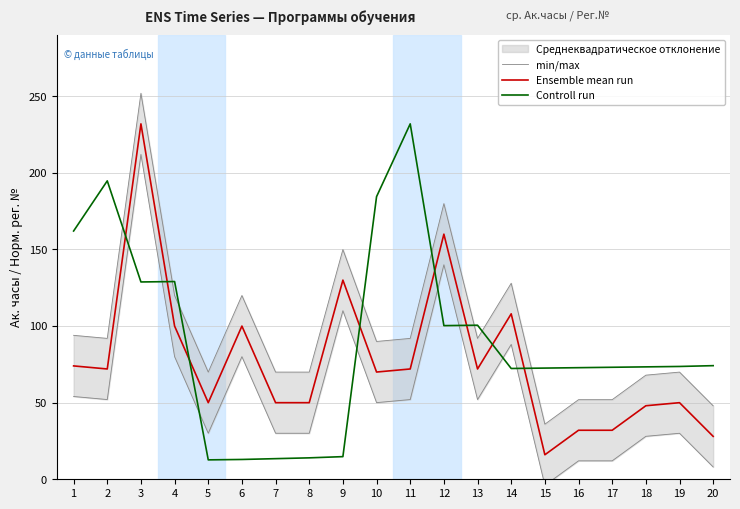

Reading left to right, what are all the values shown in this chart?

min/max: 1=94.0	2=92.0	3=252.0	4=120.0	5=70.0	6=120.0	7=70.0	8=70.0	9=150.0	10=90.0	11=92.0	12=180.0	13=92.0	14=128.0	15=36.0	16=52.0	17=52.0	18=68.0	19=70.0	20=48.0
Ensemble mean run: 1=74.0	2=72.0	3=232.0	4=100.0	5=50.0	6=100.0	7=50.0	8=50.0	9=130.0	10=70.0	11=72.0	12=160.0	13=72.0	14=108.0	15=16.0	16=32.0	17=32.0	18=48.0	19=50.0	20=28.0
Controll run: 1=162.1	2=194.8	3=128.8	4=129.1	5=12.7	6=12.9	7=13.5	8=14.0	9=14.8	10=184.5	11=232.0	12=100.3	13=100.6	14=72.3	15=72.6	16=72.8	17=73.1	18=73.4	19=73.6	20=74.2